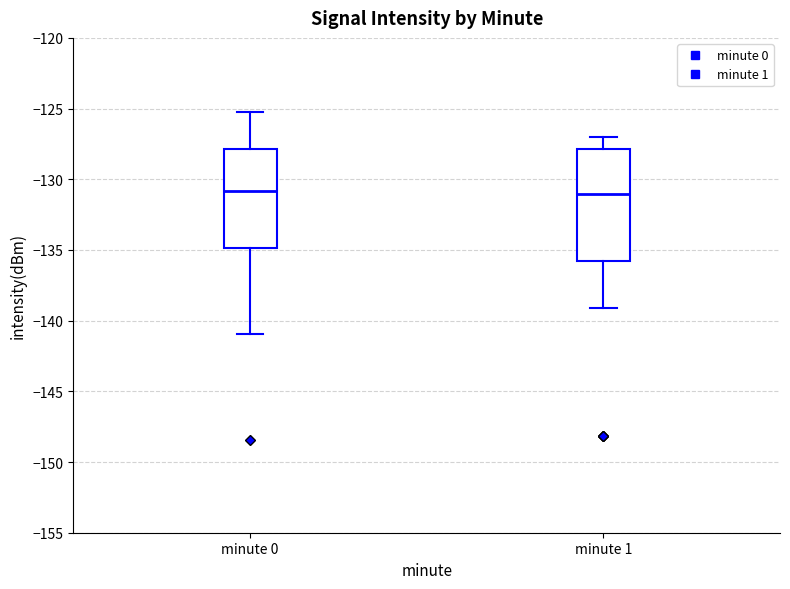

Which box is the tallest, from its lower edge to its upper edge?

minute 1